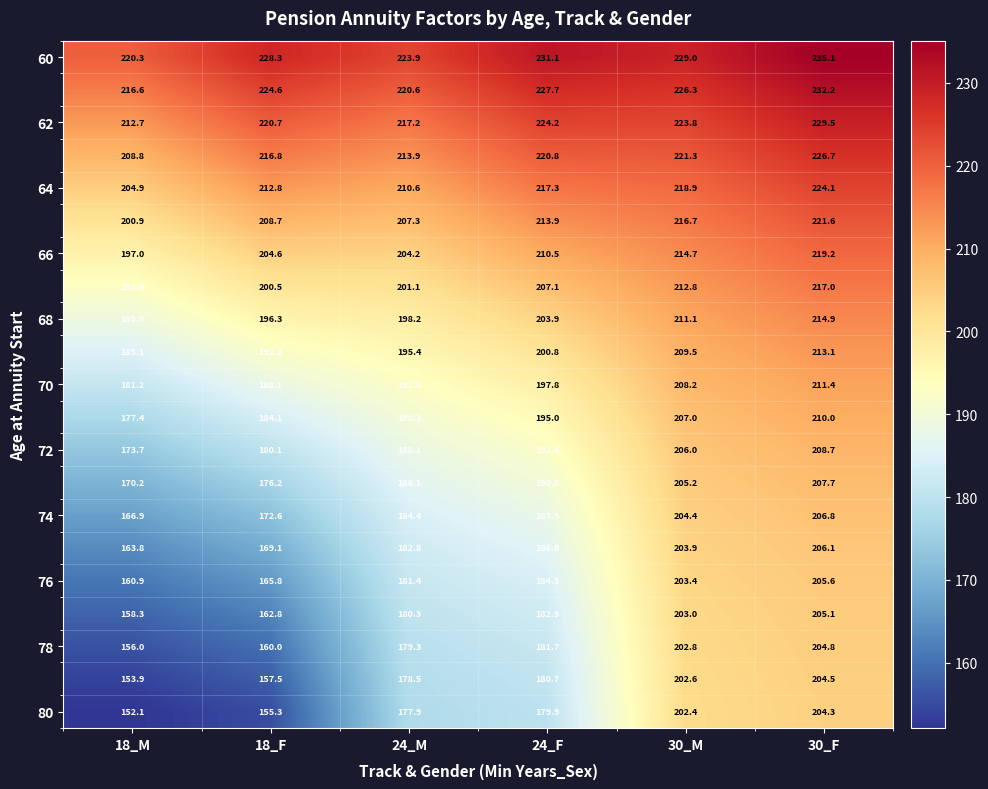

At which category is the sum across all series the highest?

30_F